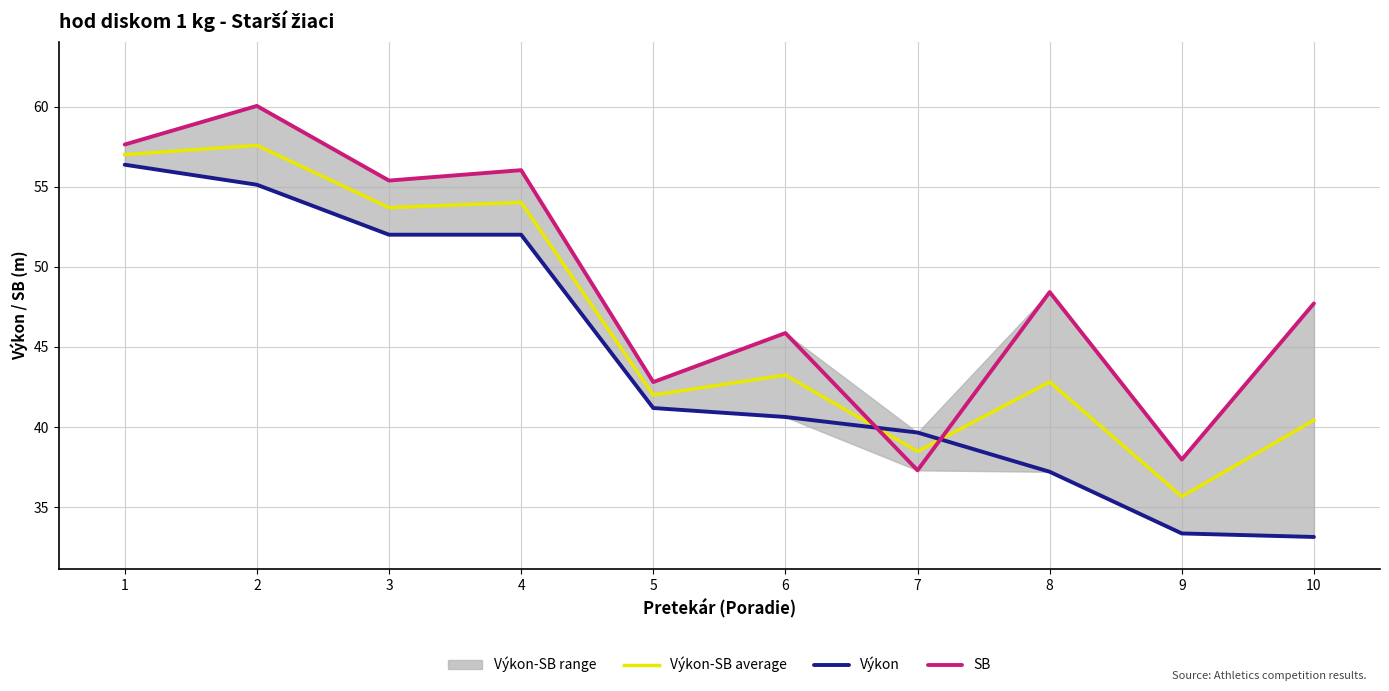

Which series has the largest total across all categories?

SB